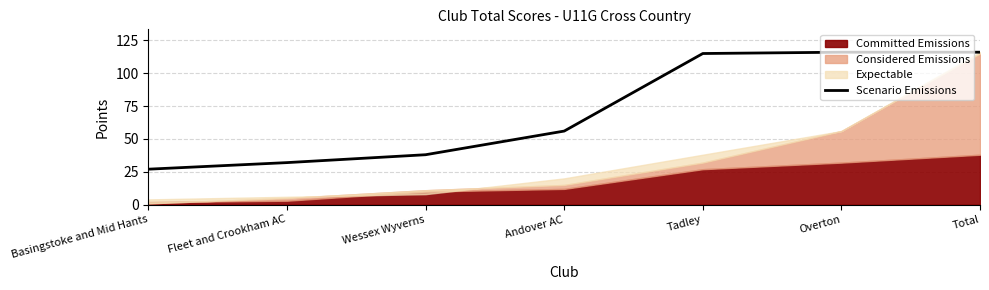

What is the label of the 1st point from the right?

Total